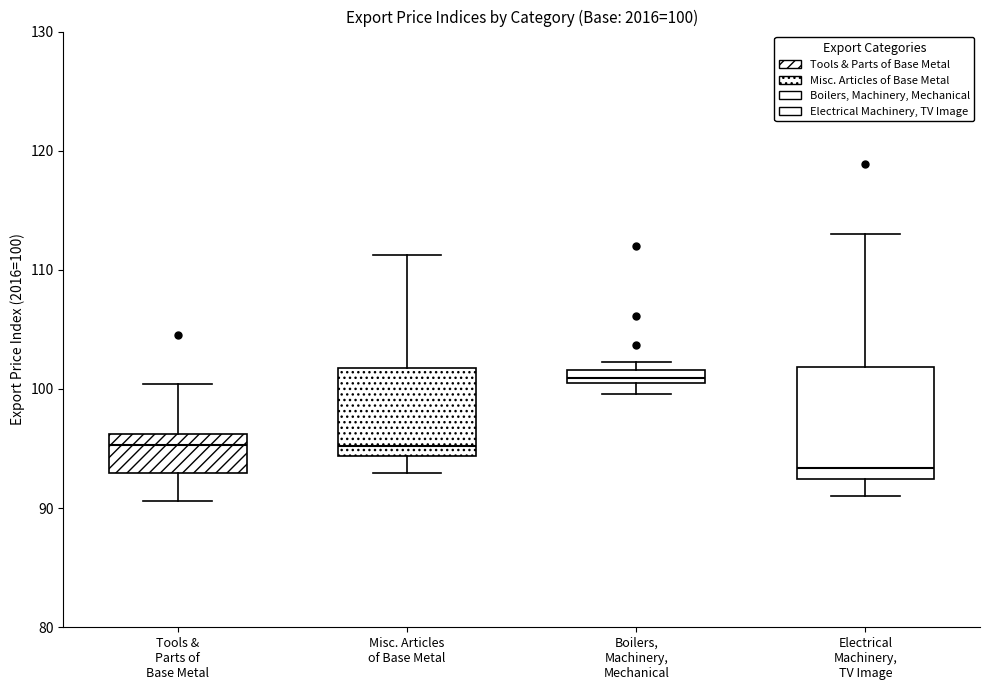

Which box is the tallest, from its lower edge to its upper edge?

Electrical Machinery, TV Image